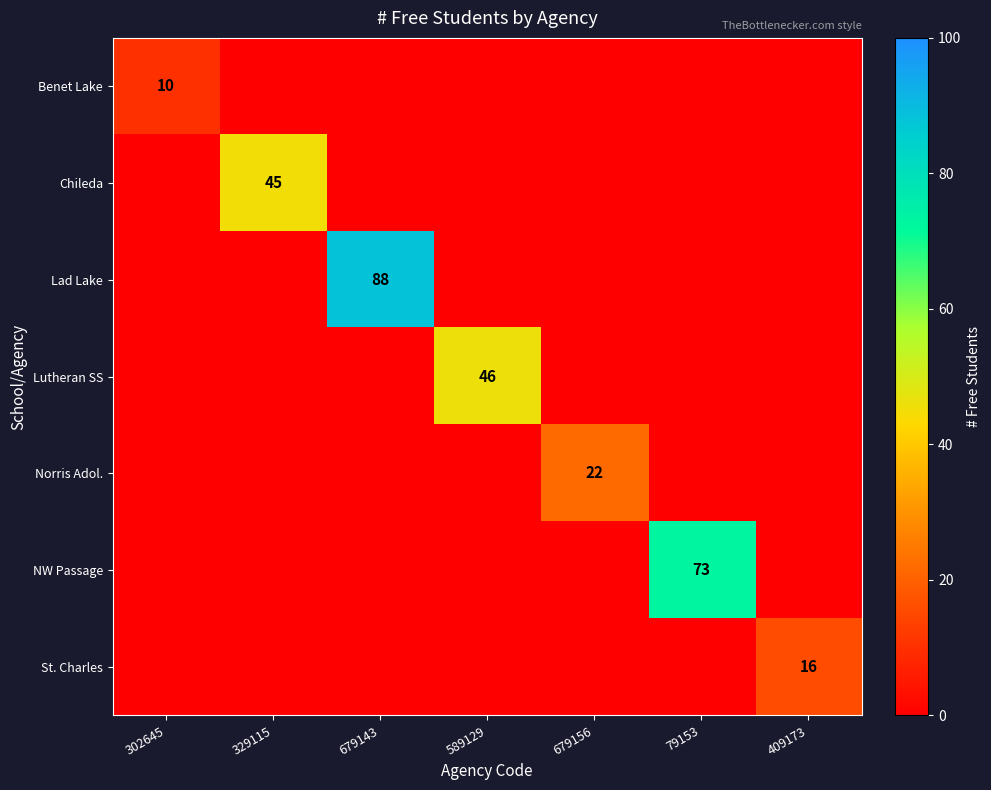

At which category is the sum across all series the highest?

679143